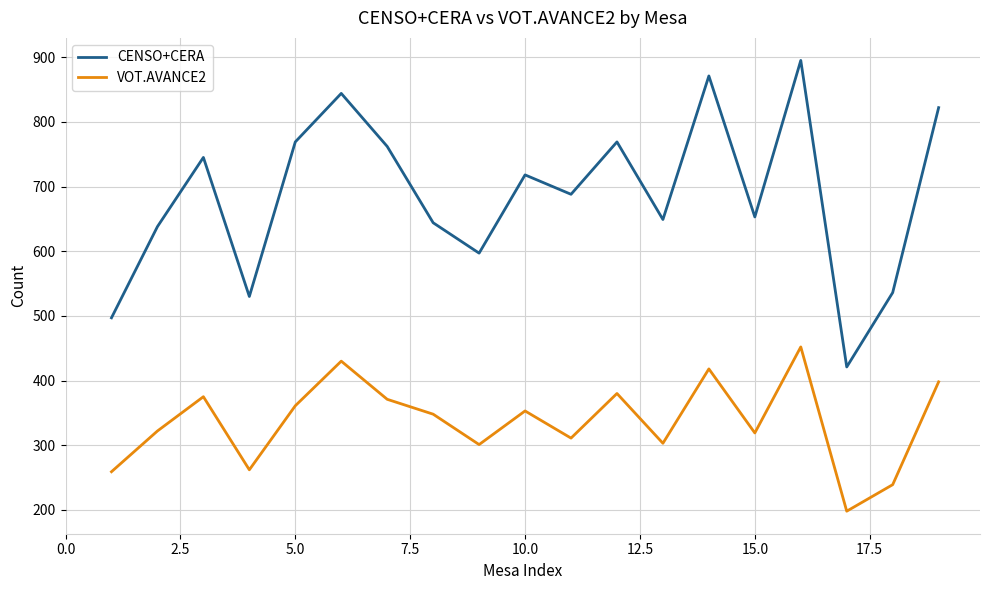

What is the greatest value displayed?

895